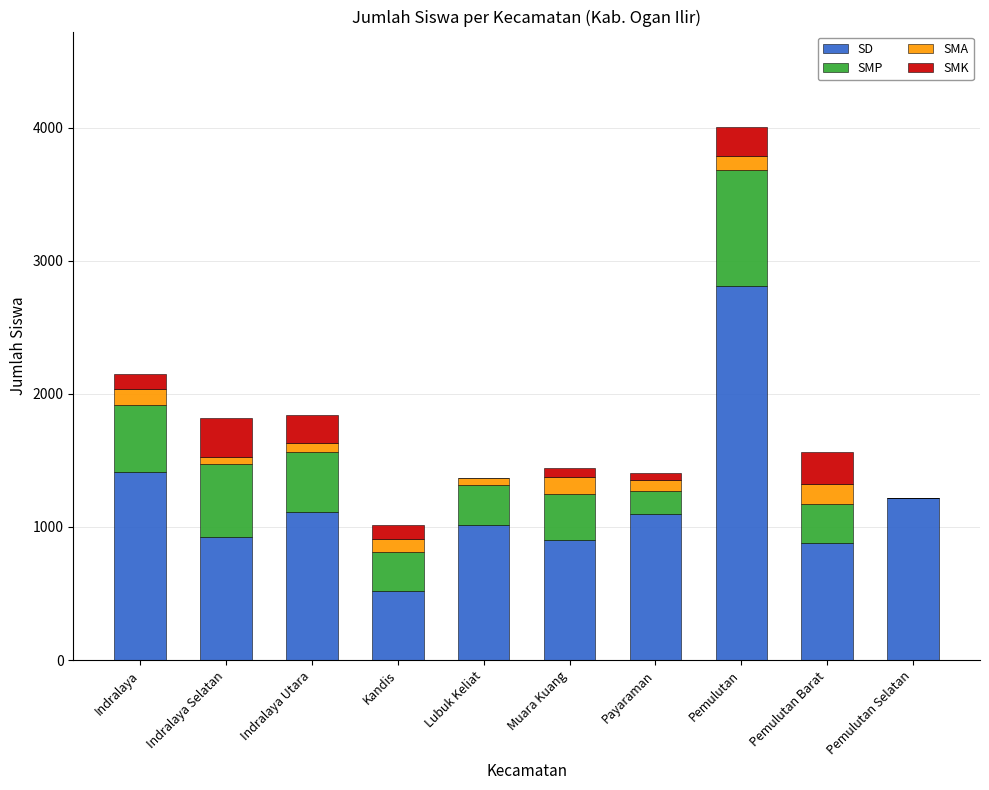

Does the chart contain stacked bars?

Yes